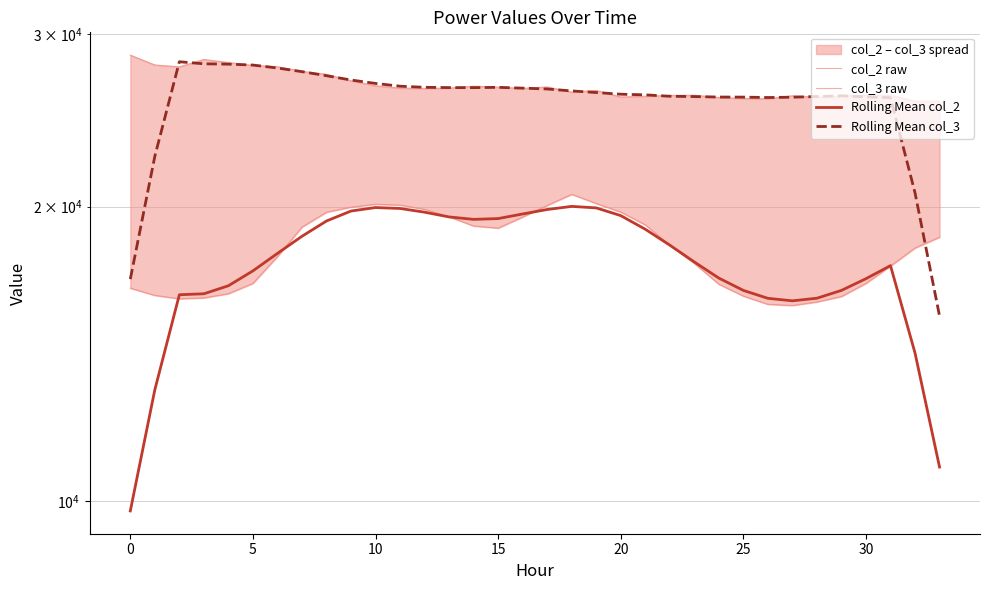

Which series has the widest spread of values?

Rolling Mean col_3